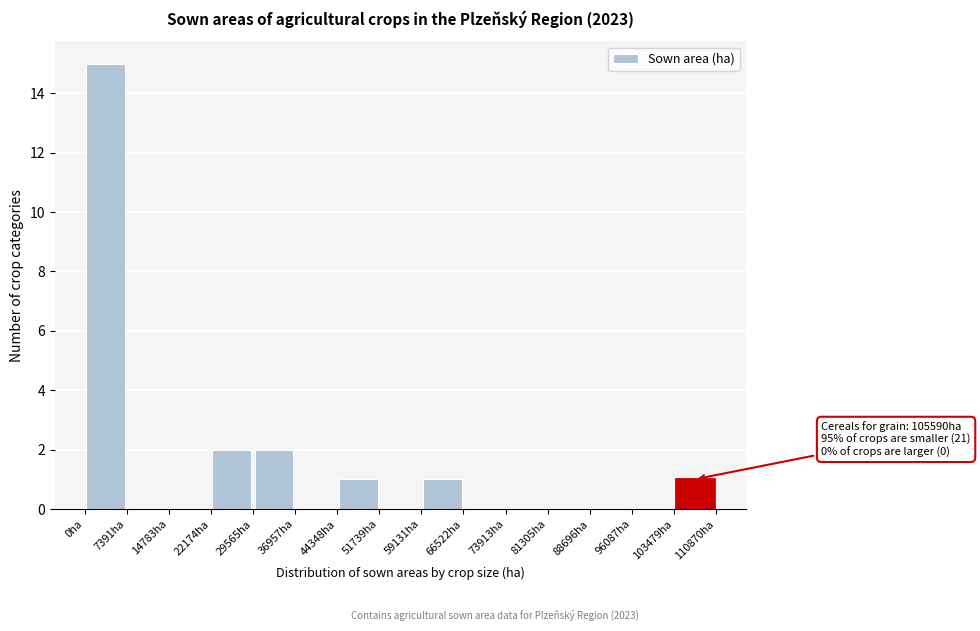

Over which range of the x-axis is the bar tallest?

0 to 7000